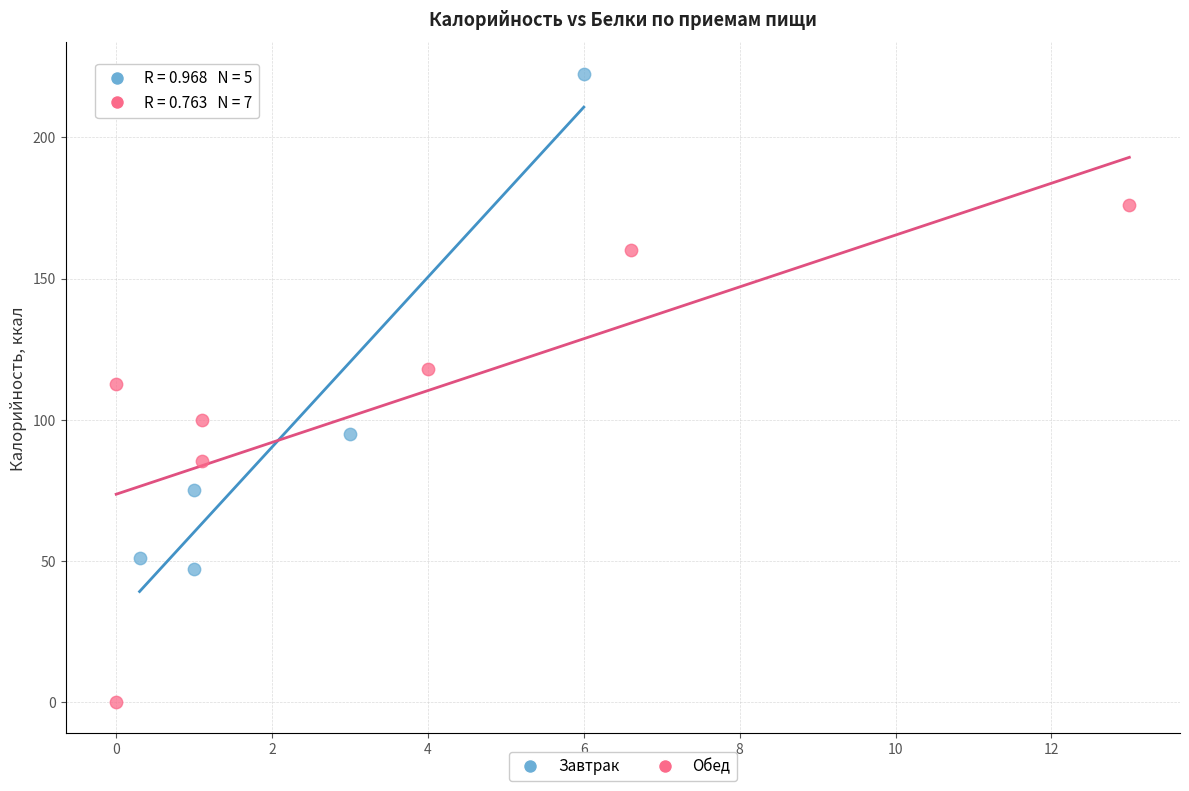

Which series contains the lowest Y value?

Обед